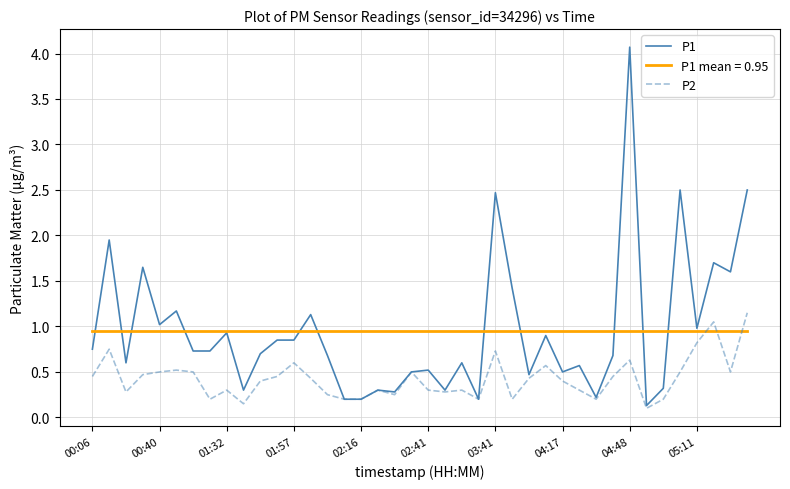

List the series in order of their peak value, lowest first.

P1 mean = 0.95, P2, P1